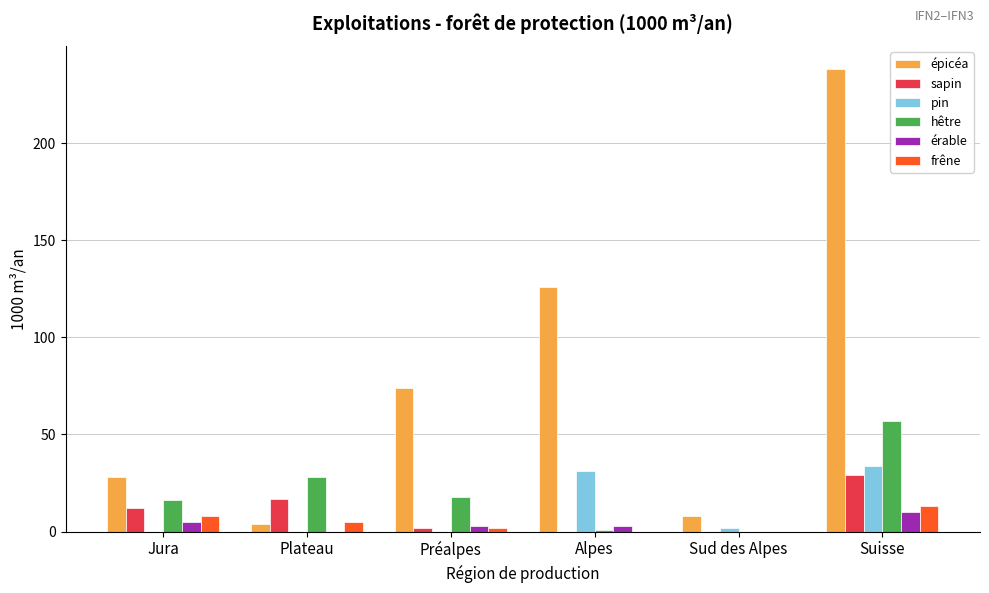

Is it true that sapin equals 17 at Plateau?

True